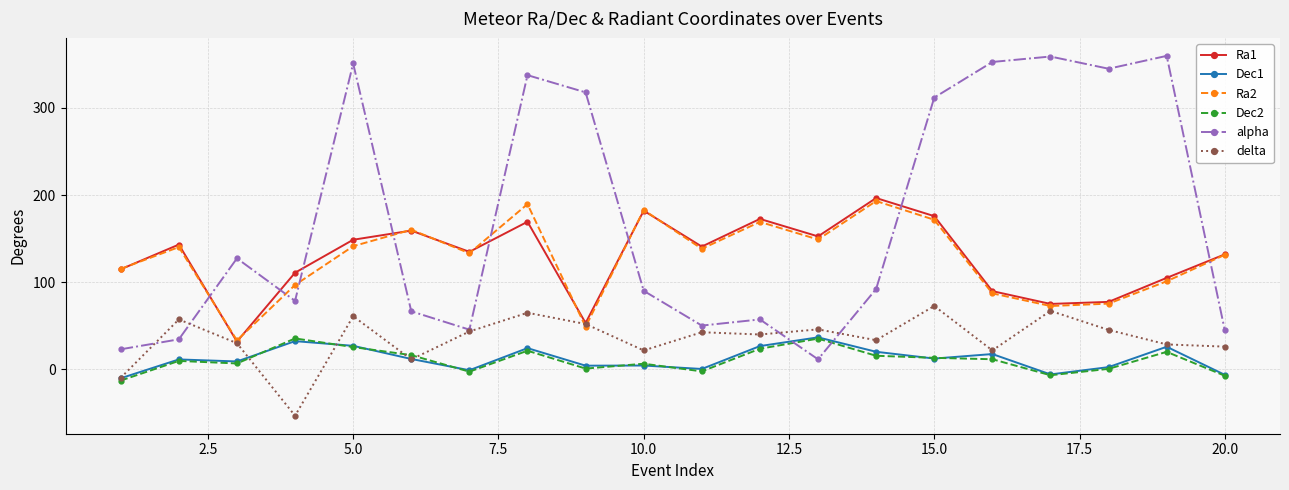

True or false: Ra2 has more than 0 interior local peaks.

True